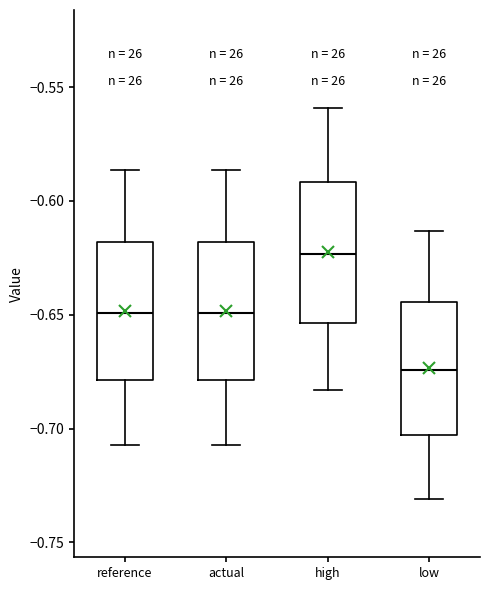

Where does the upper whisker of the box for reference end on the y-axis? The values are not printed on the chart, so give them approximately, as read against the axis.

-0.585